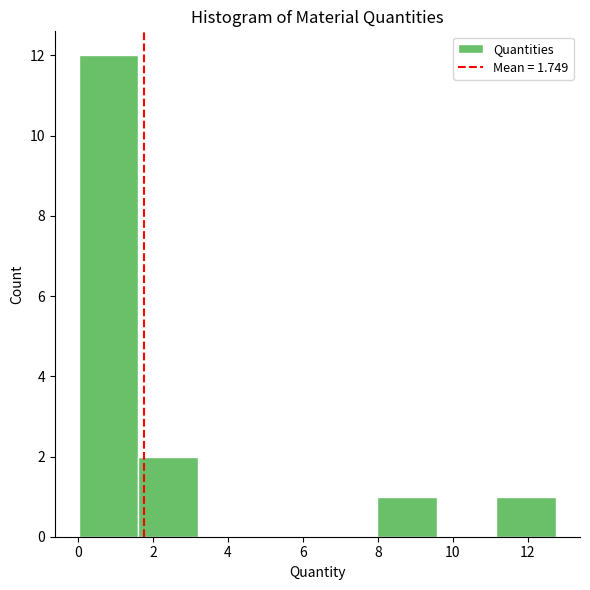

Reading left to right, transcribe this chart: for each bar, give the range it covers on the x-axis and its height. Neither the bar edges nor the heights are printed on the chart, so give them approximately, as read against the axes.

0.0 to 1.6: 12
1.6 to 3.2: 2
3.2 to 4.8: 0
4.8 to 6.4: 0
6.4 to 8.0: 0
8.0 to 9.6: 1
9.6 to 11.2: 0
11.2 to 12.8: 1